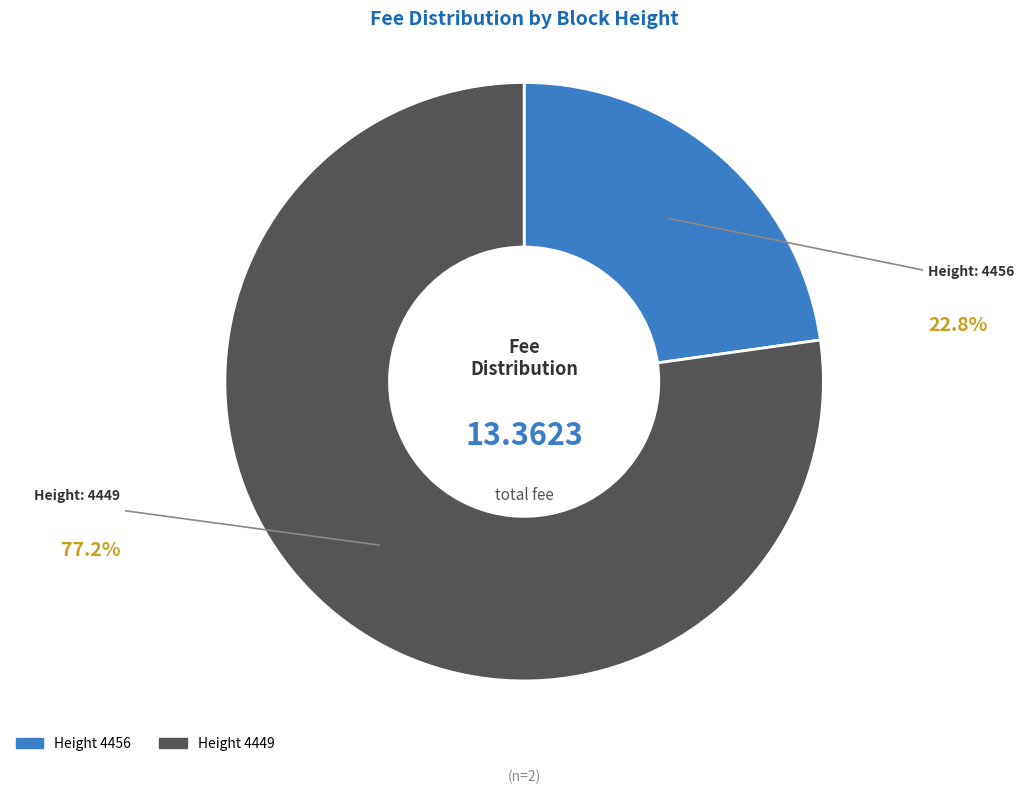

Does any single category account for the majority?

Yes